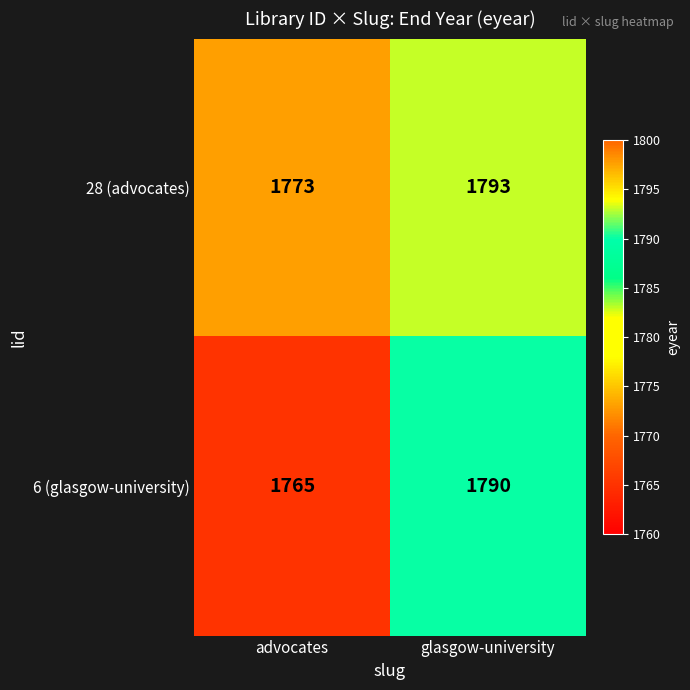

List the series in order of their peak value, highest first.

28 (advocates), 6 (glasgow-university)